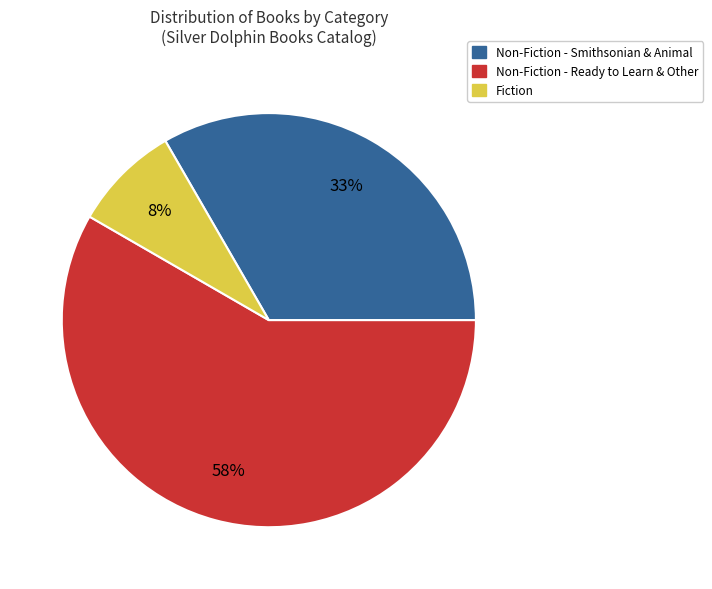

To the nearest percent, what is the average slice percentage?

33%